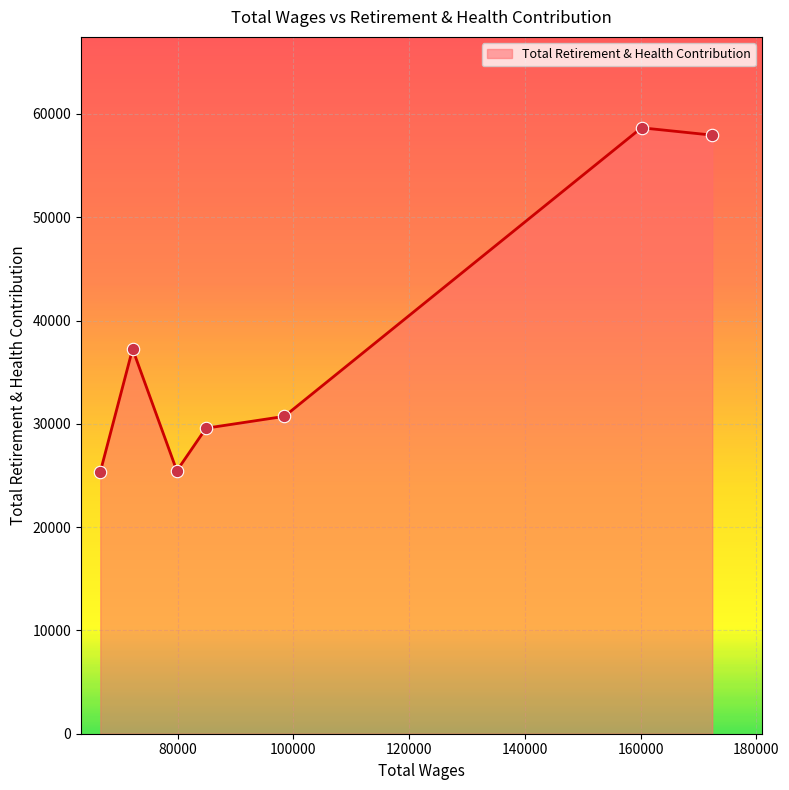

True or false: the data has more than 0 interior local peaks.

True